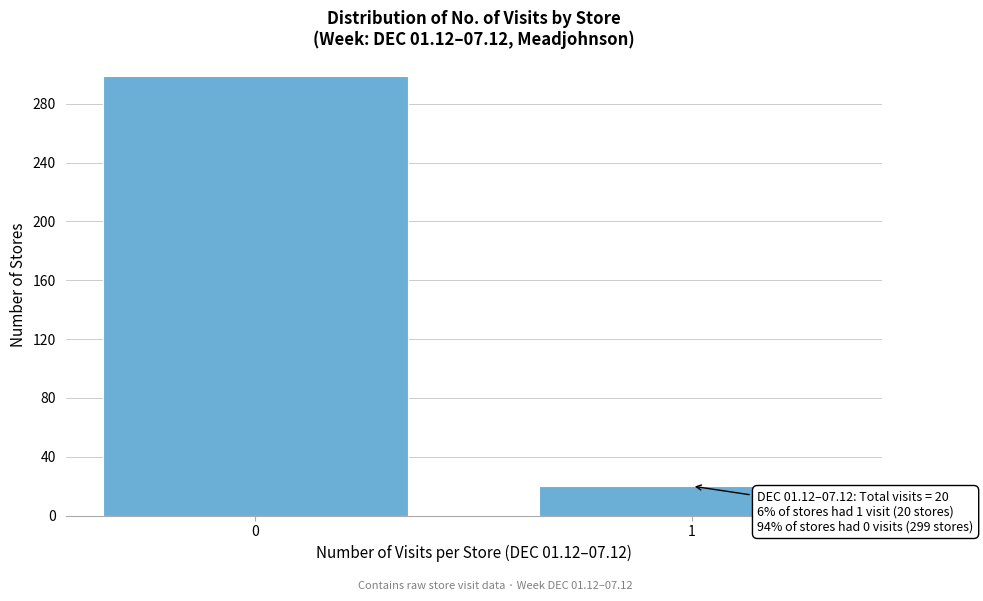

Reading right to left, transcribe all the data shown in this chart.

1=20	0=299